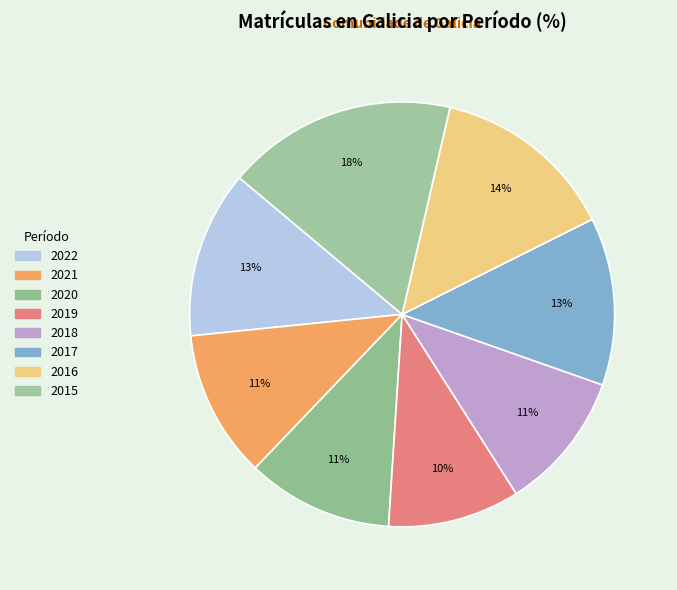

To the nearest percent, what is the difference between the largest and smallest slice percentages?

7%